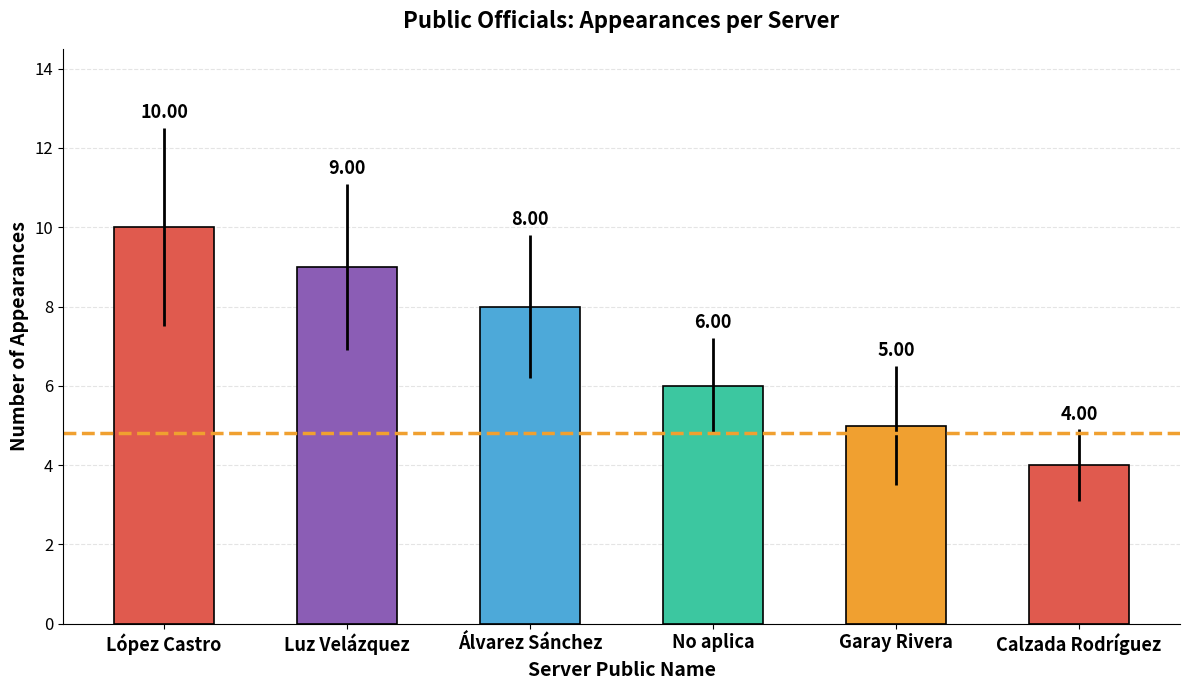

Count the number of categories in the chart.

6